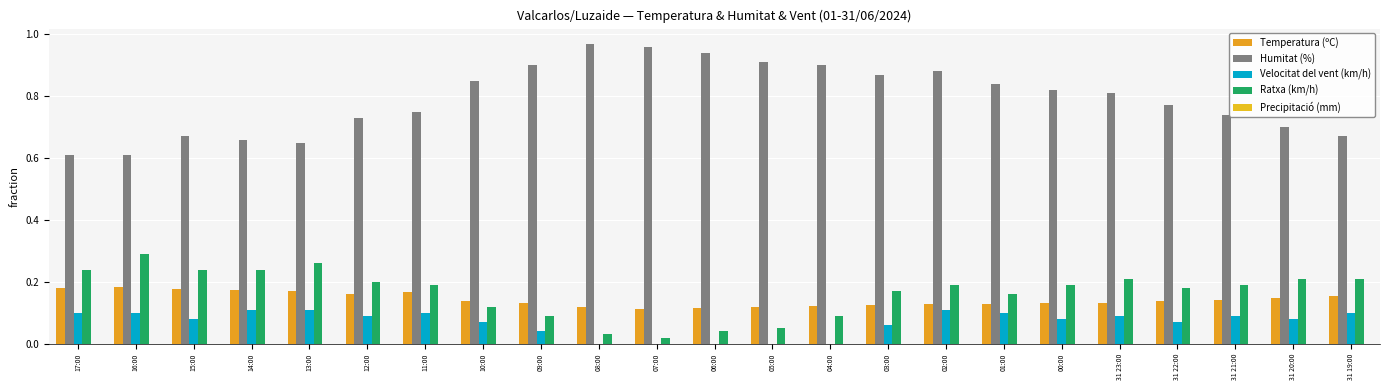

What is the label of the 23rd bar from the left?

31 19:00